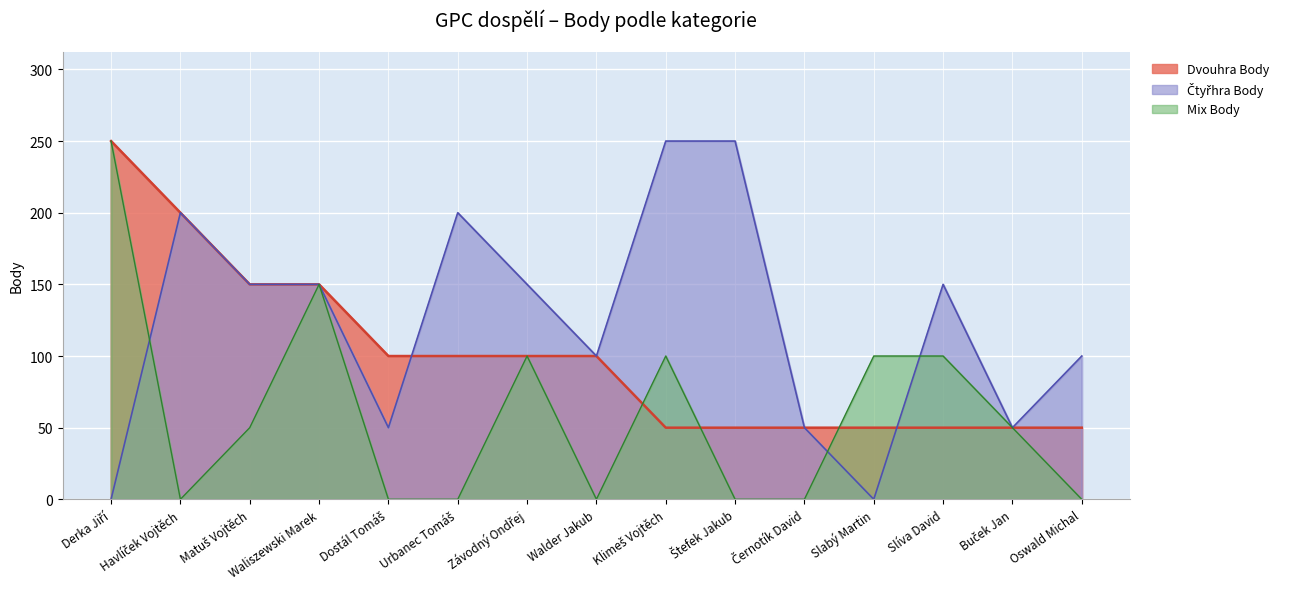

True or false: Dvouhra Body has more than 2 points higher than both neighbors.

False